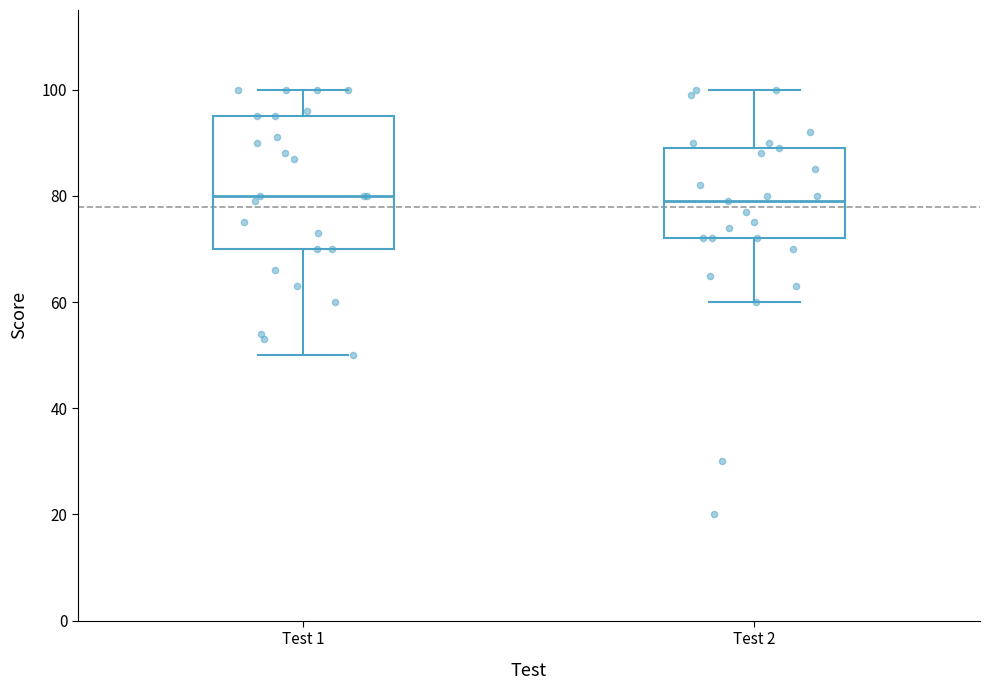

Where does the median line of the box for Test 2 sit on the y-axis? The values are not printed on the chart, so give them approximately, as read against the axis.

80